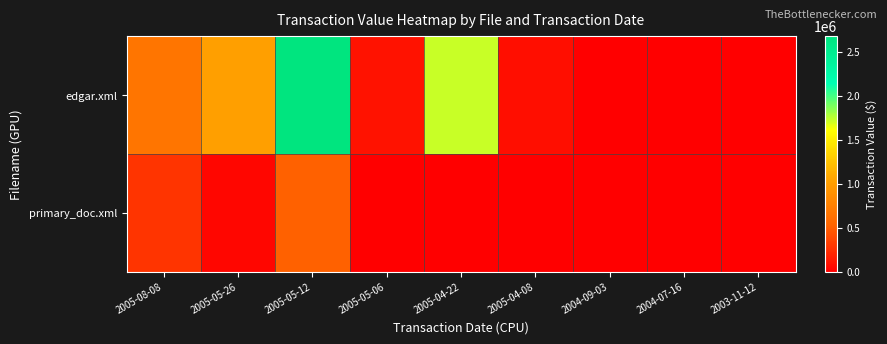

Which series changed the most between 2005-08-08 and 2005-05-26?

edgar.xml